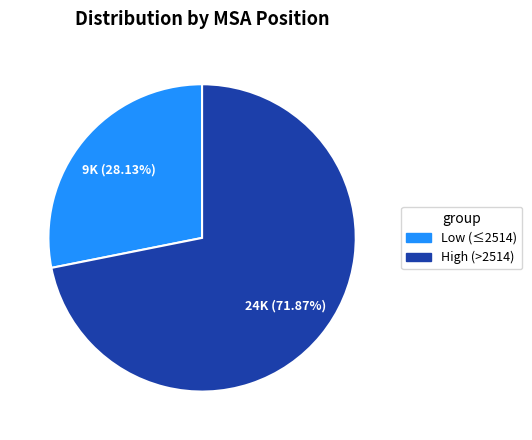

Is there a majority slice in this chart?

Yes